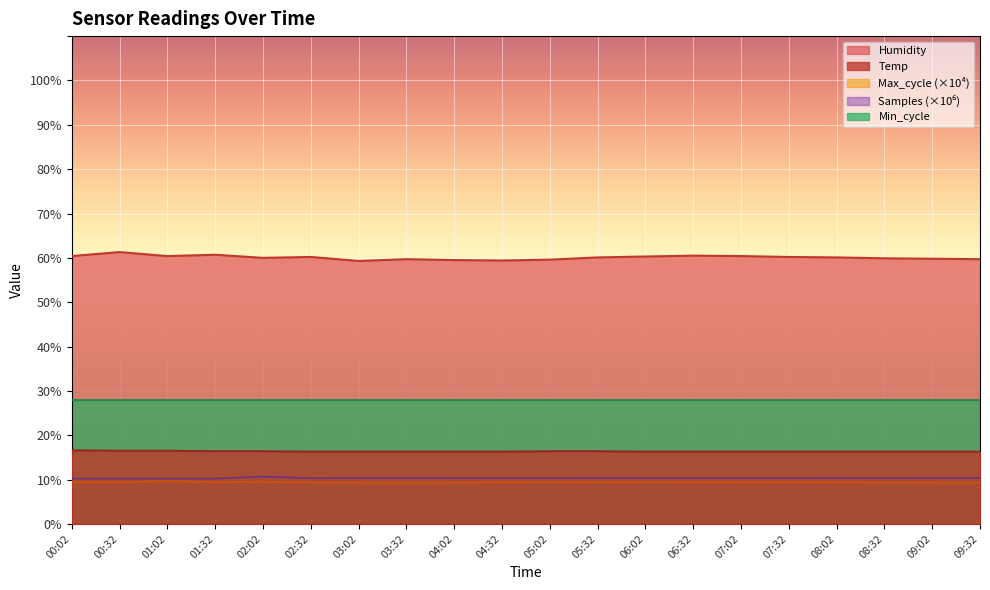

Which series has the largest total across all categories?

Humidity